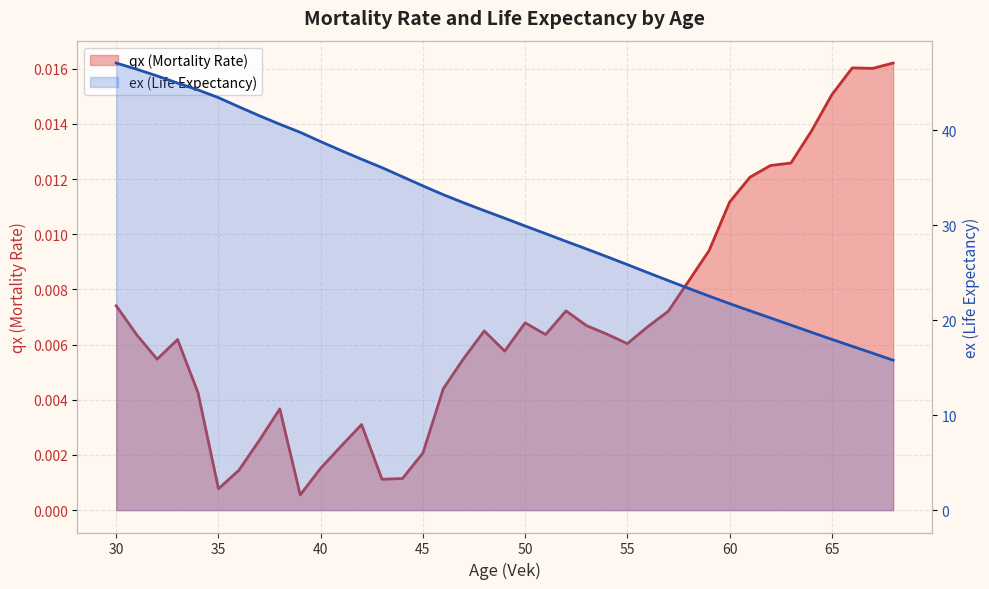

The value at 65 is 0.0. True or false?

True